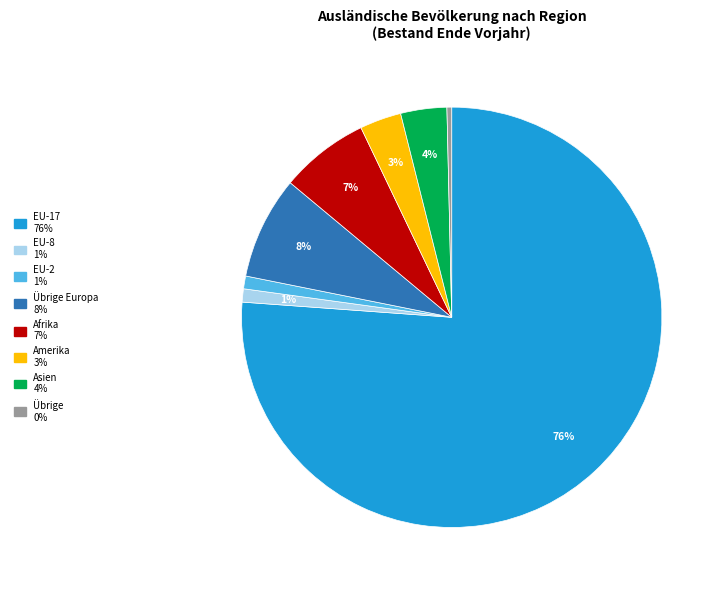

Is there a majority slice in this chart?

Yes